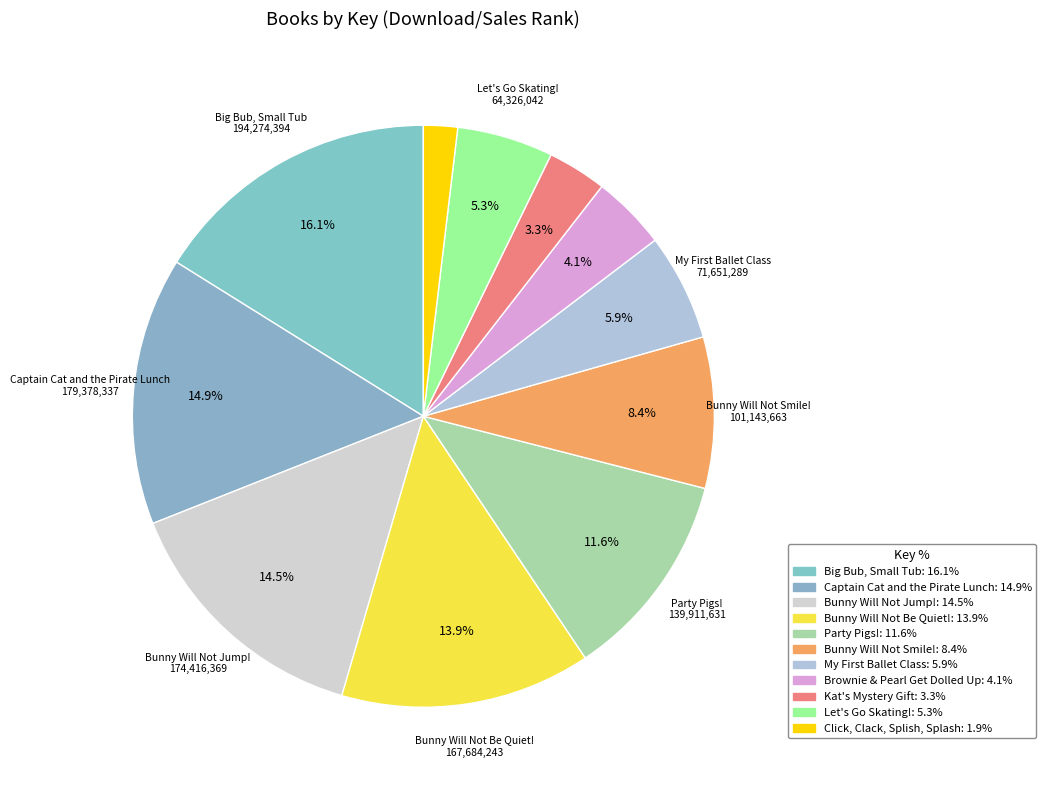

Between Big Bub, Small Tub and Brownie & Pearl Get Dolled Up, which is larger?

Big Bub, Small Tub